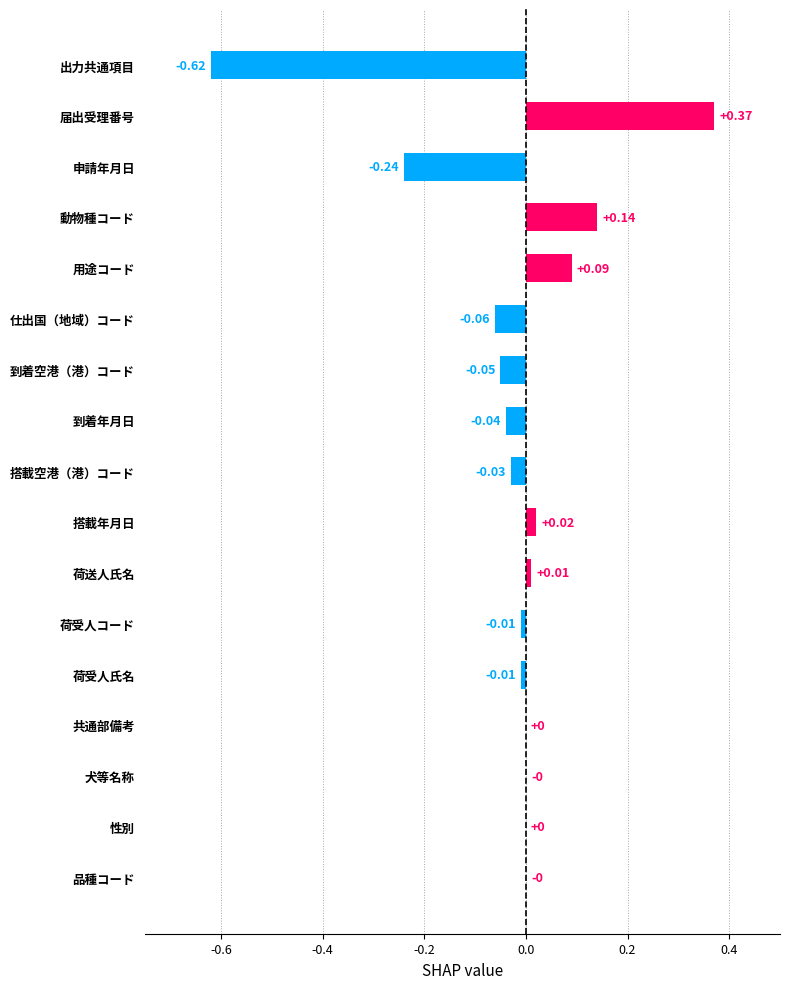

Between 到着空港（港）コード and 用途コード, which is larger?

用途コード